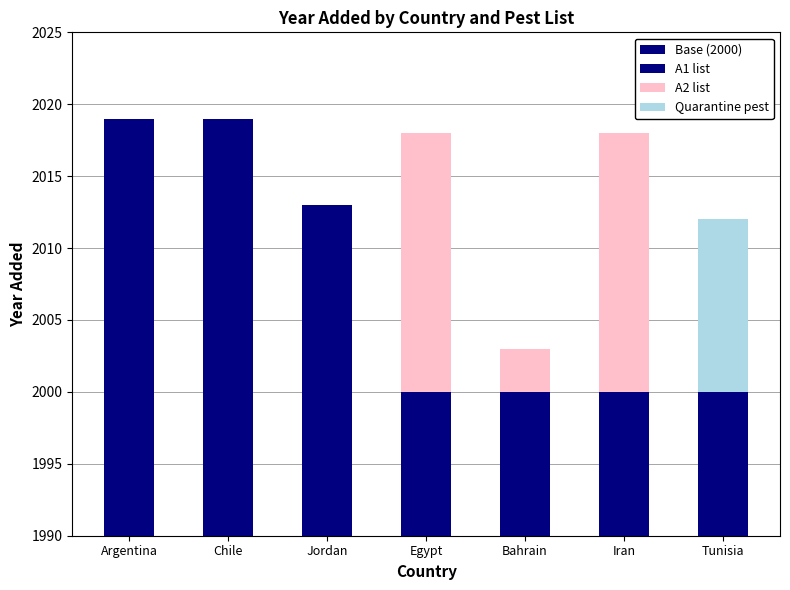

Reading left to right, transcribe all the data shown in this chart.

Base (2000): 2000	2000	2000	2000	2000	2000	2000
A1 list: 19	19	13	0	0	0	0
A2 list: 0	0	0	18	3	18	0
Quarantine pest: 0	0	0	0	0	0	12